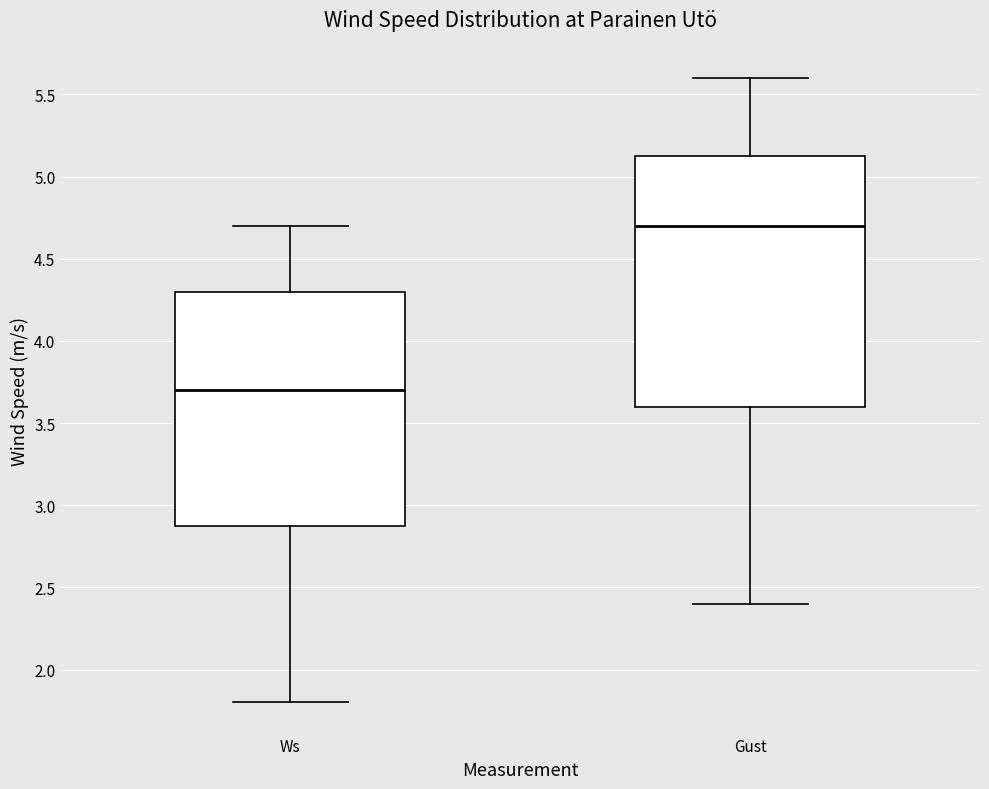

Reading left to right, transcribe this box plot: for each box, give where its median line is, the range the box spans, and where its two whiskers end, as read against the y-axis. The values are not printed on the chart, so give them approximately, as read against the axis.

Ws: median 3.70, box 2.90 to 4.30, whiskers 1.80 to 4.70
Gust: median 4.70, box 3.60 to 5.15, whiskers 2.40 to 5.60